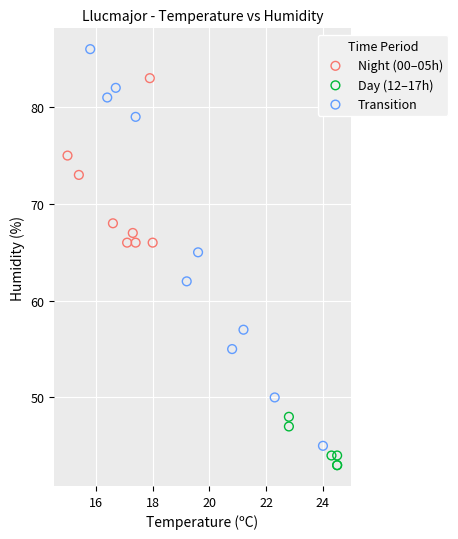

Which series has the widest spread of Y values?

Transition